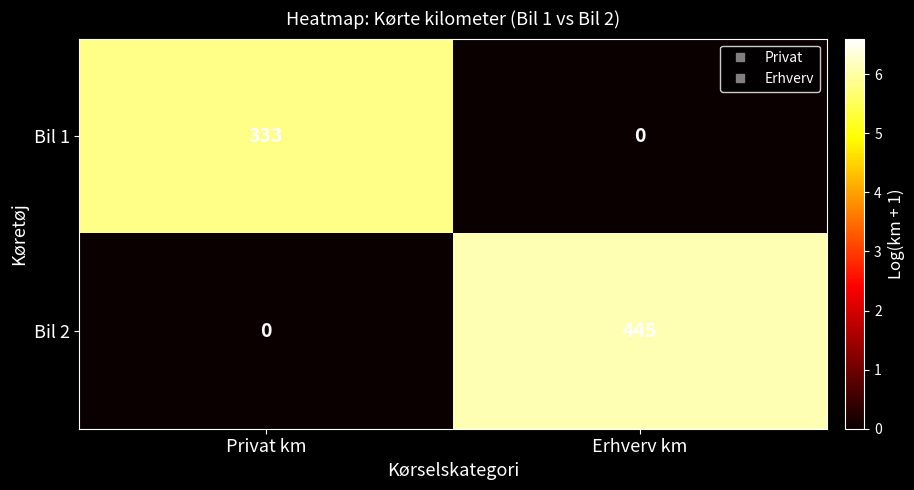

How many series are shown in this chart?

2